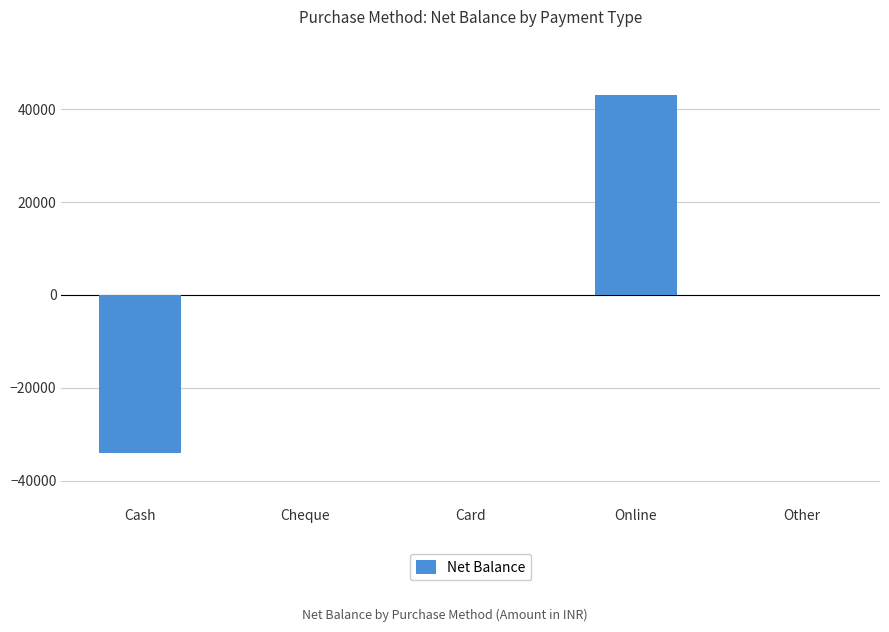

True or false: the data shows 0 at Other.

True